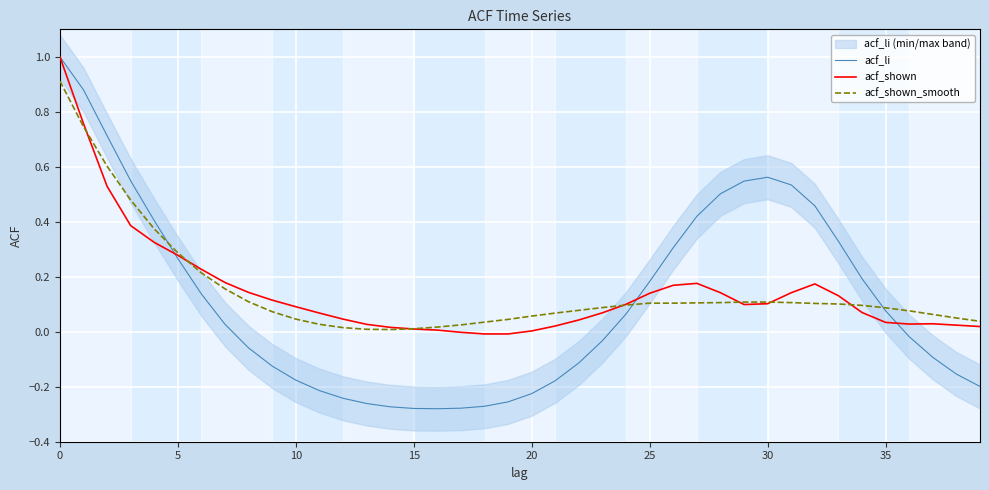

True or false: acf_shown_smooth has more than 2 points higher than both neighbors.

False